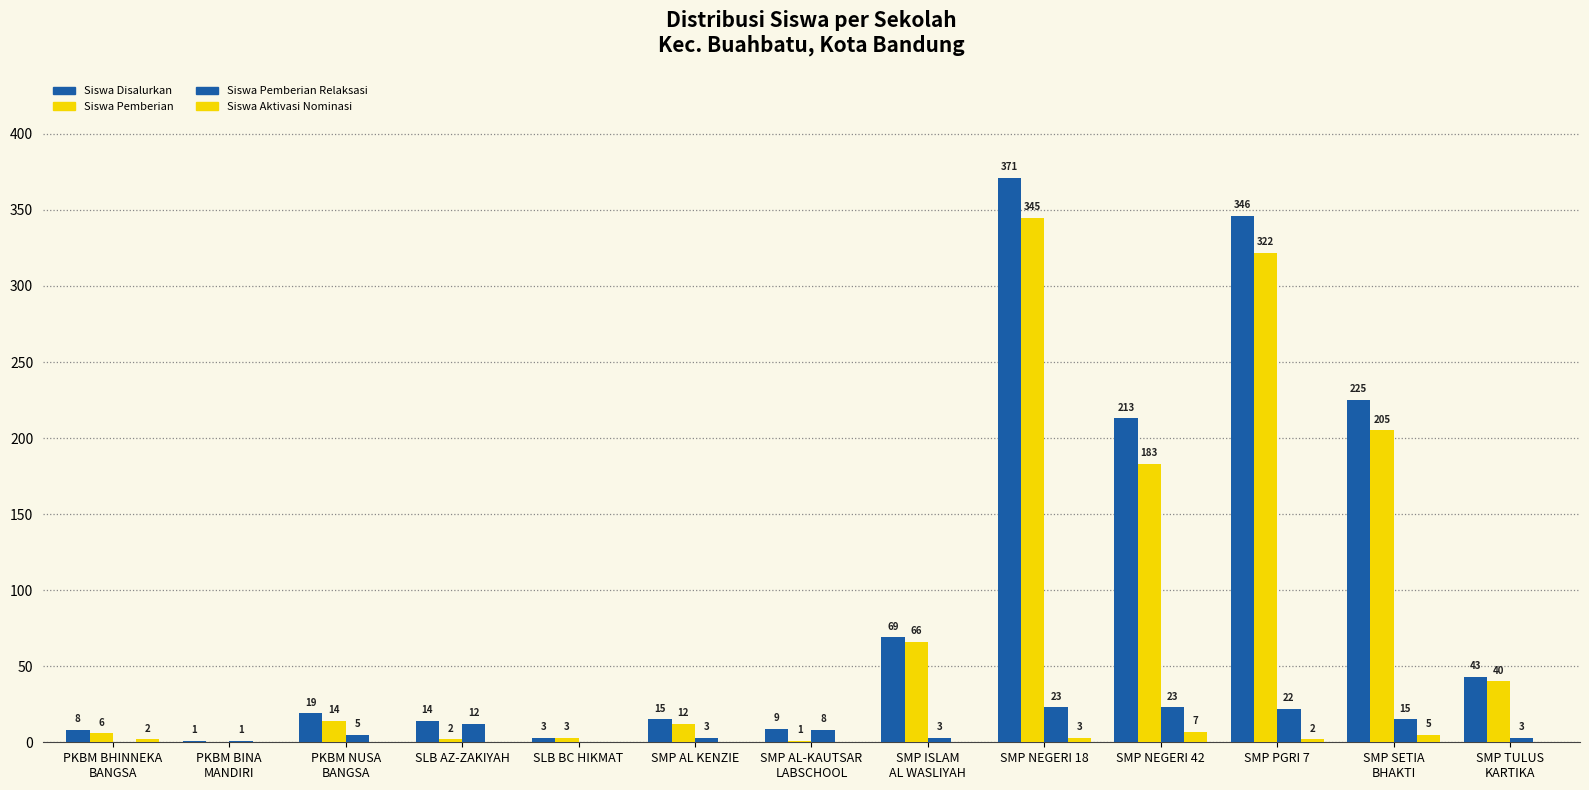

What is the label of the 1st bar from the left?

PKBM BHINNEKA
BANGSA